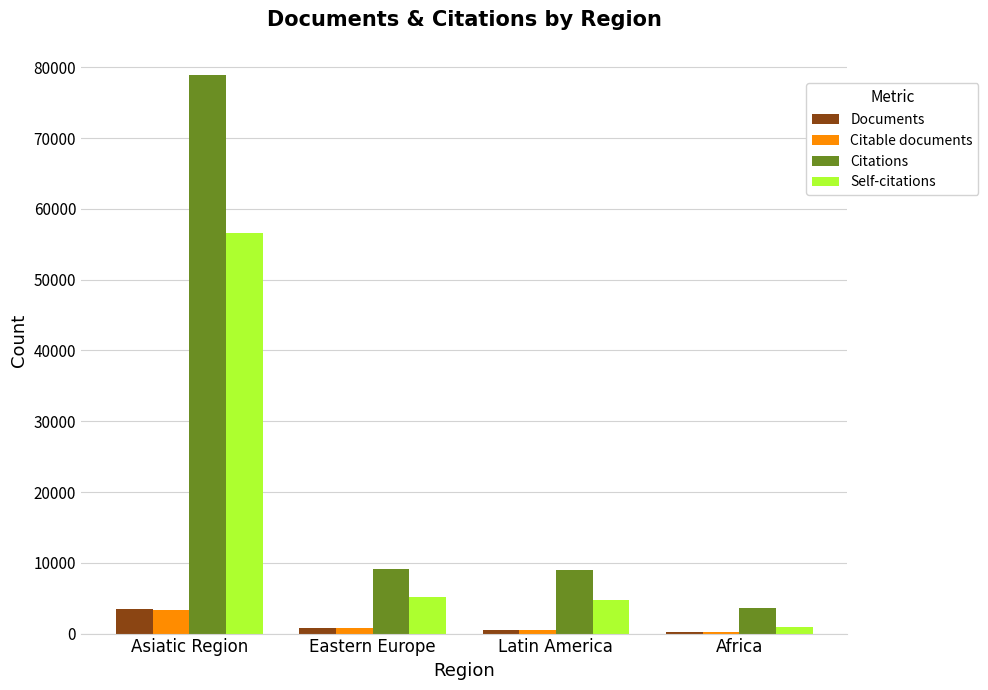

What is the sum of all Citable documents values?

4823